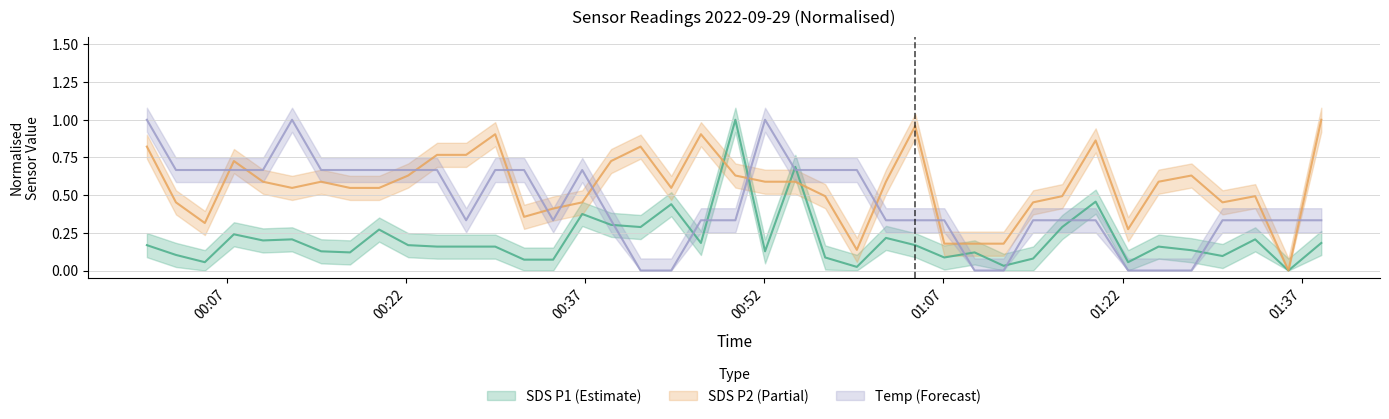

Does the chart have visible grid lines?

Yes